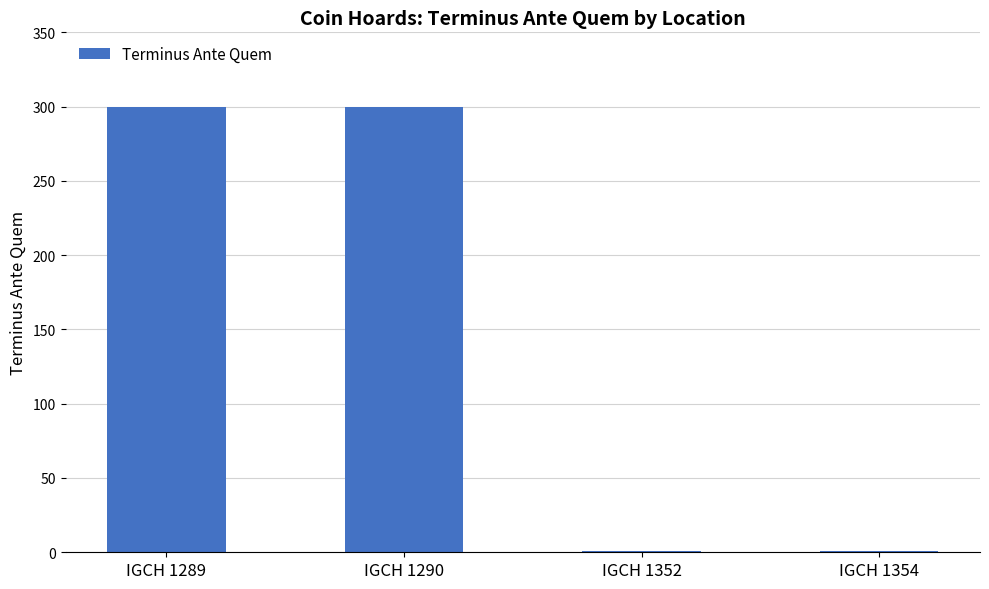

How many distinct data groups are displayed?

1